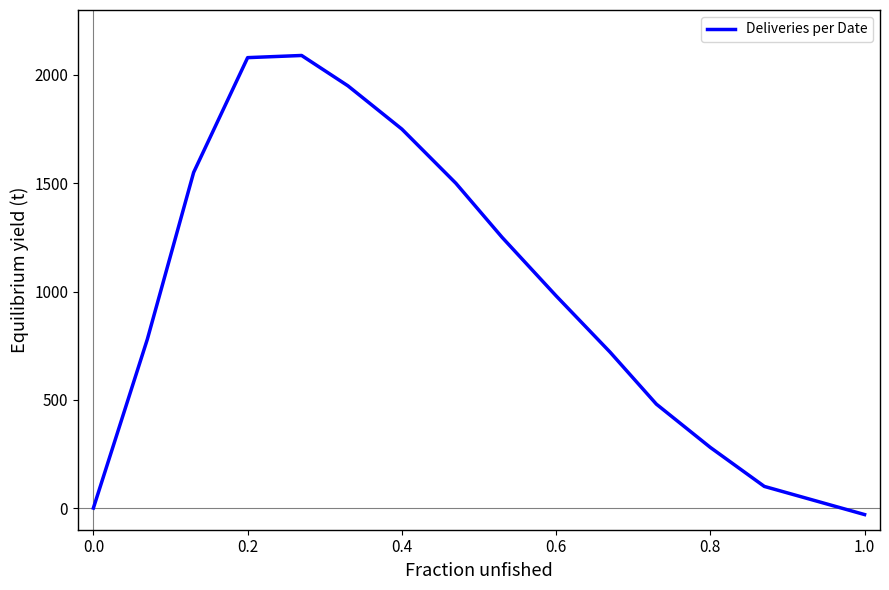

What is the difference between the maximum and minimum values?

2120